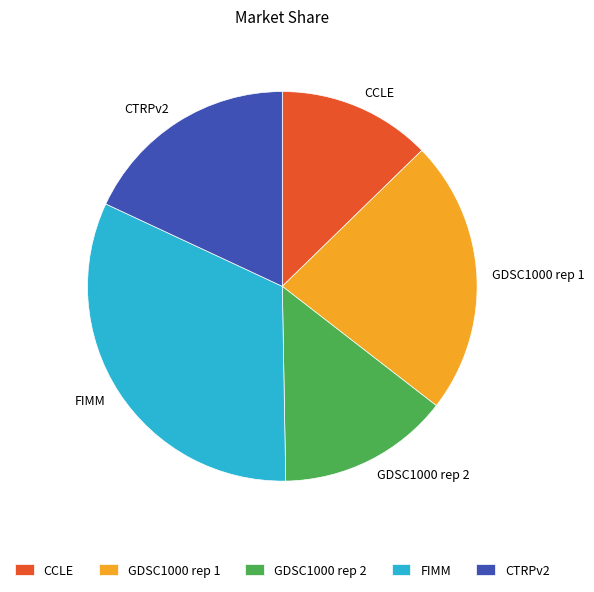

True or false: GDSC1000 rep 2 accounts for 21% of the total.

False